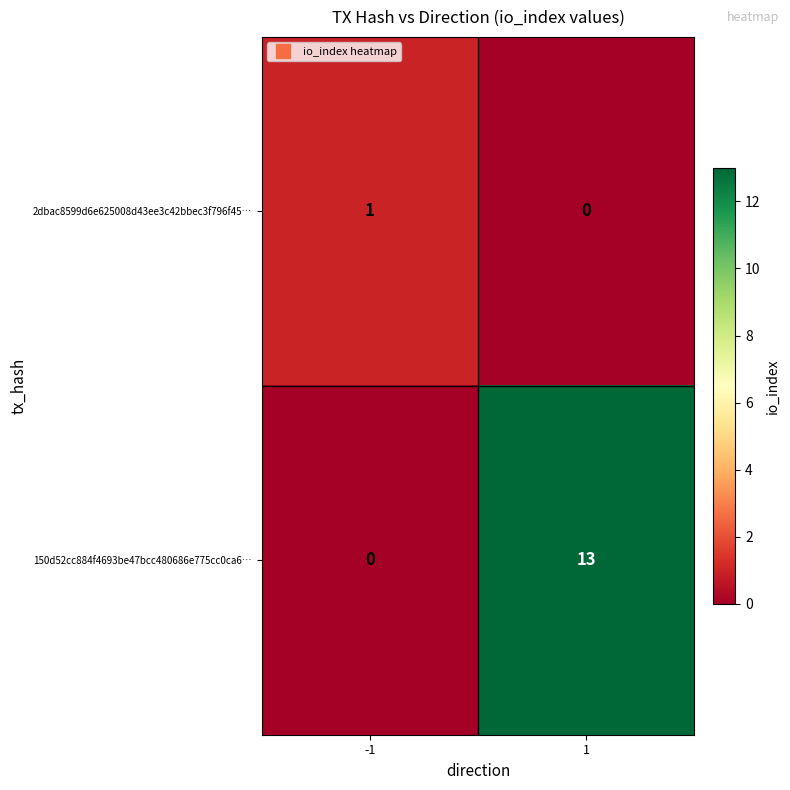

True or false: 2dbac8599d6e625008d43ee3c42bbec3f796f45… has a value of 1 at -1.

True